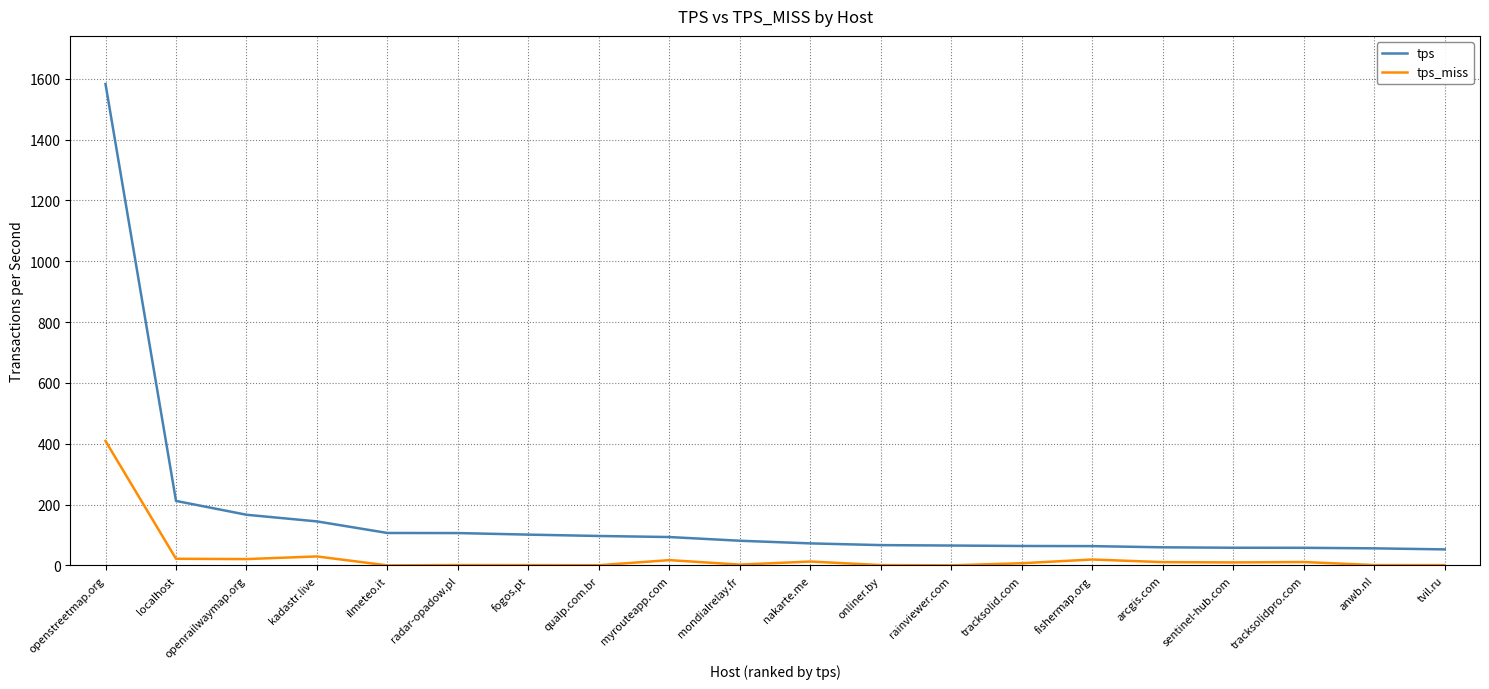

What is the difference between the maximum and second lowest values in the tps series?

1526.3